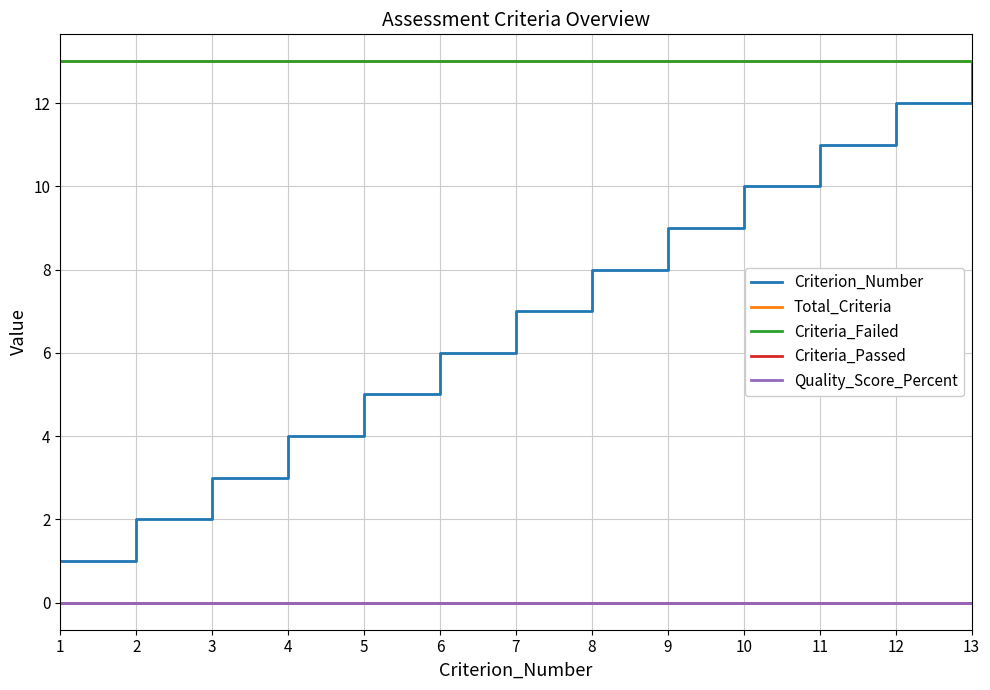

Does the chart have visible grid lines?

Yes